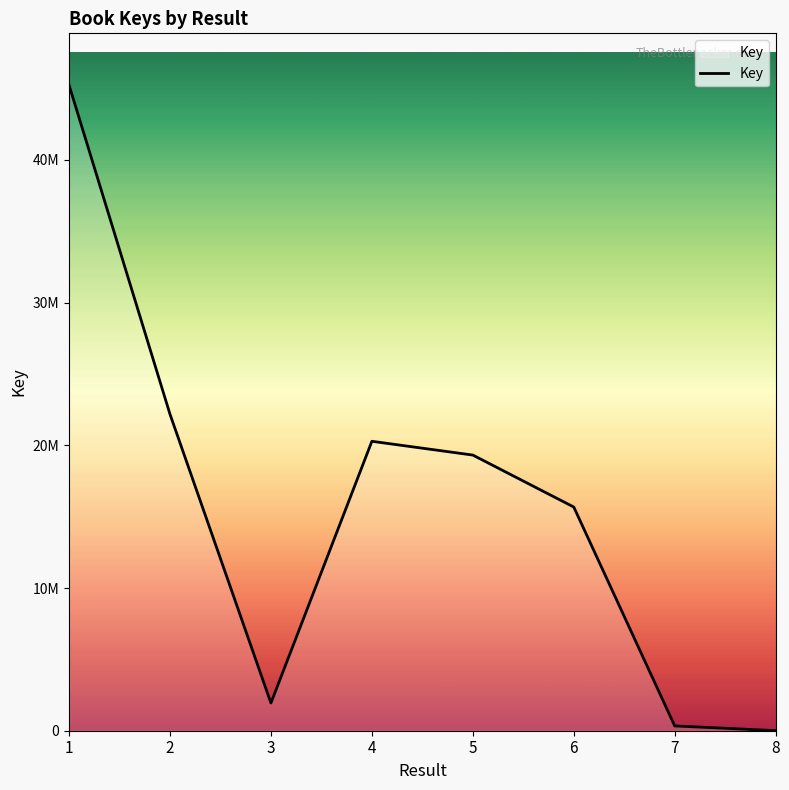

Is this an area chart (filled region under the line)?

Yes